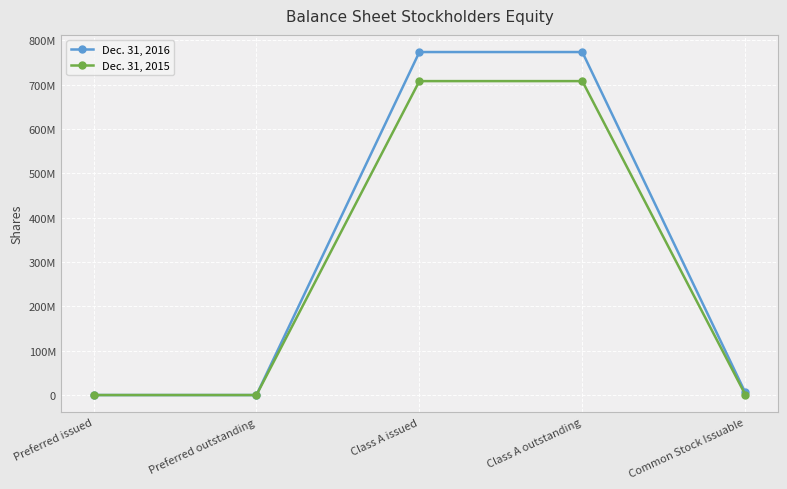

Is this an area chart (filled region under the line)?

No